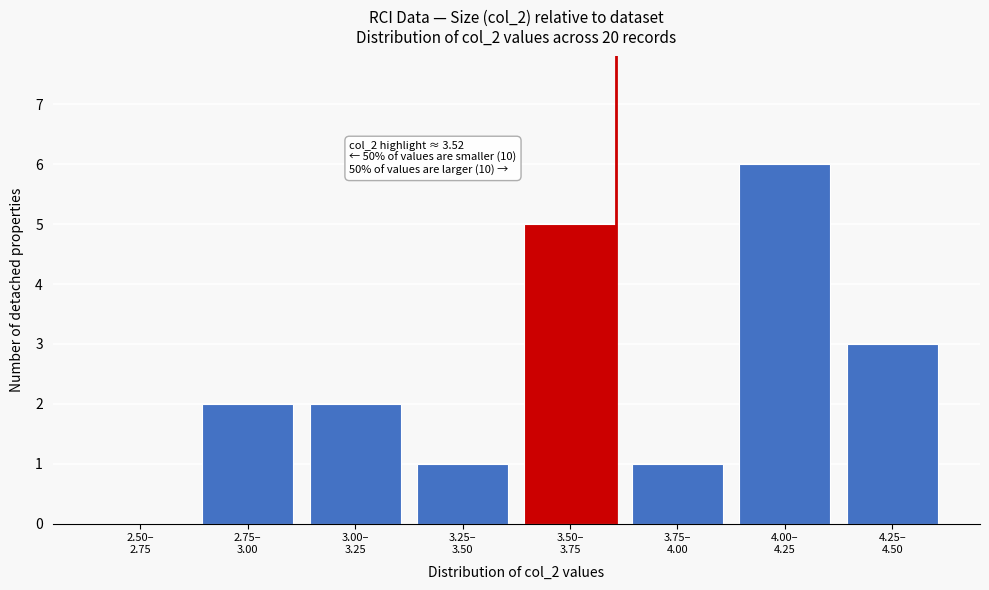

What is the greatest value displayed?

6